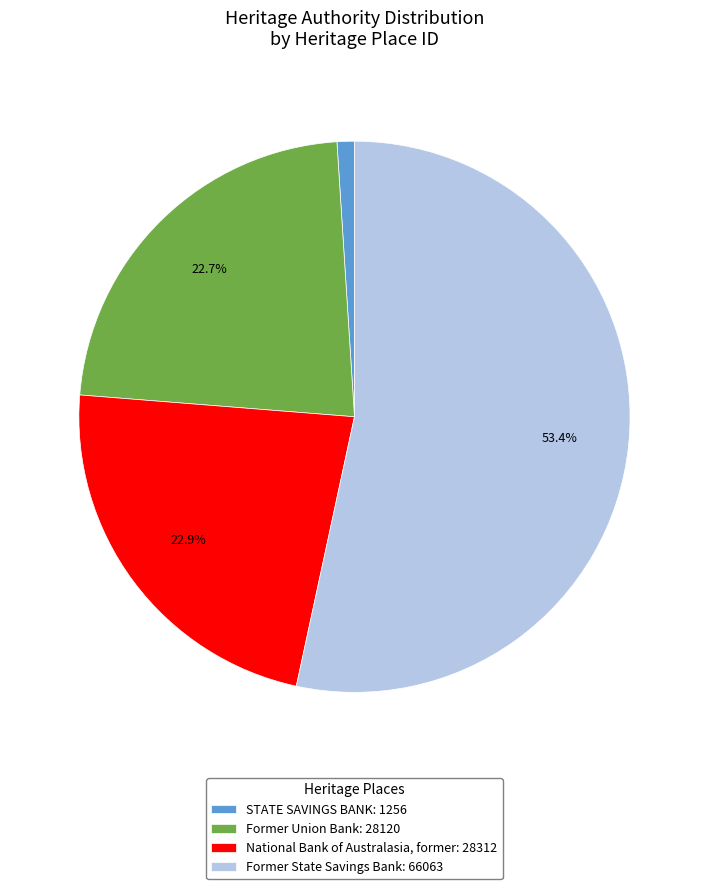

To the nearest percent, what percentage of the pie is Former Union Bank?

23%